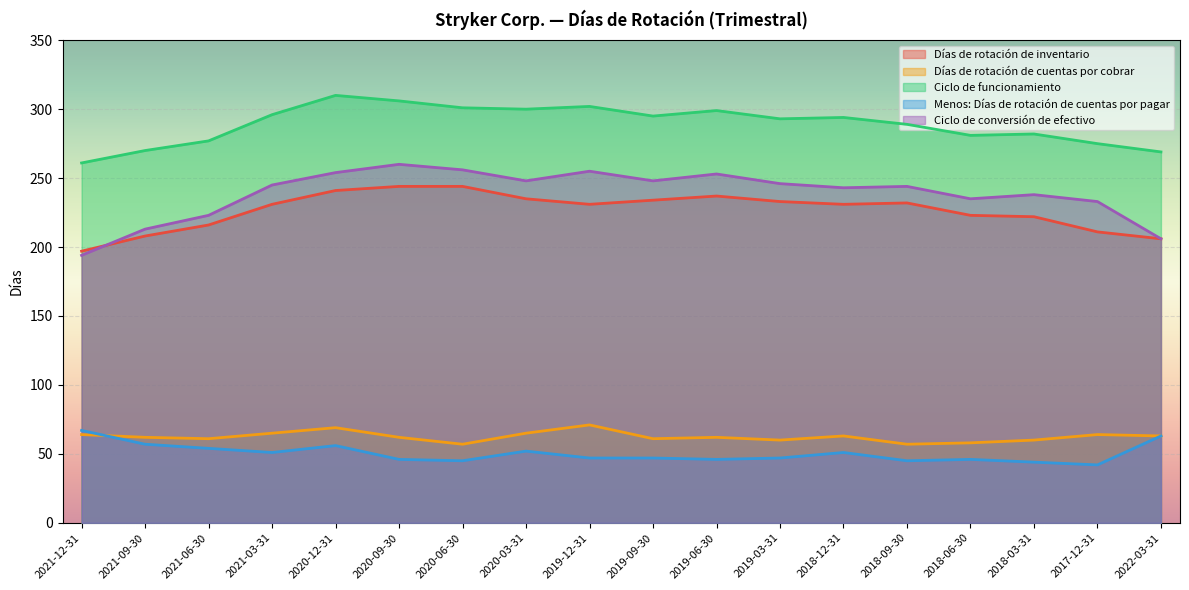

Which has a higher value, 2020-06-30 or 2019-12-31?

2020-06-30